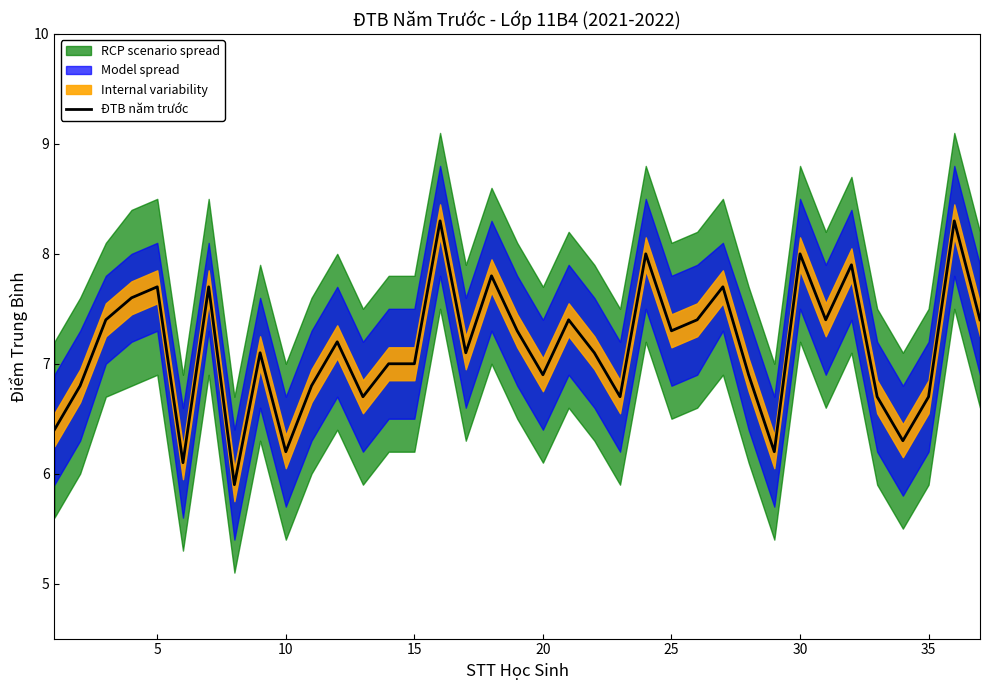

What is the lowest value of the ĐTB năm trước series?

5.9